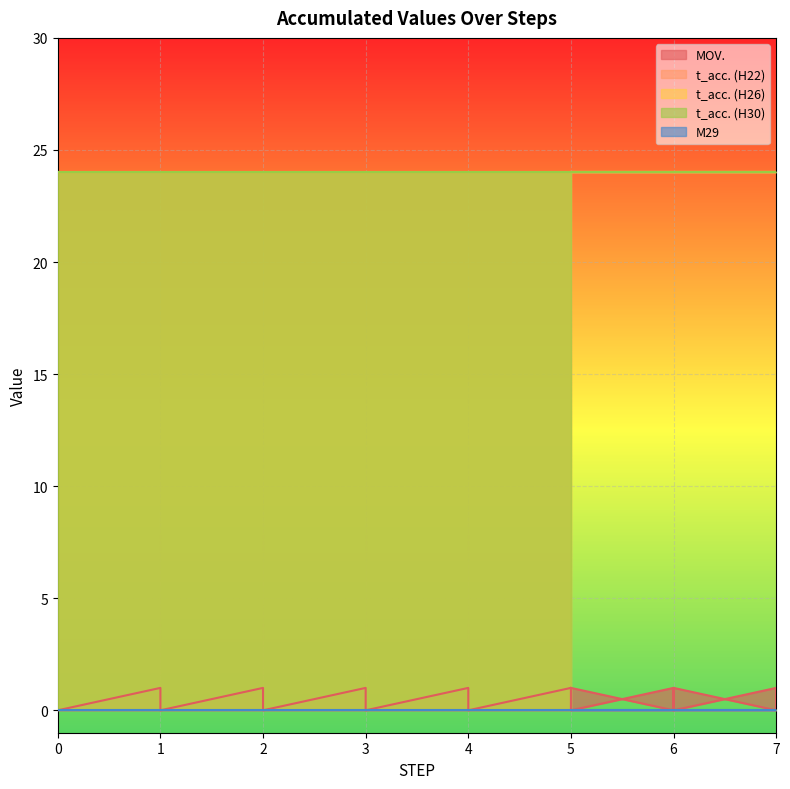

Reading left to right, list all the values displayed in this chart.

MOV.: 0	1	0	1	0	1	0	1	0	1	0	1	0	1	0	1	0	1	0	1
t_acc. (H22): 24	24	24	24	24	24	24	24	24	24	24	24	24	24	24	24	24	24	24	24
t_acc. (H26): 24	24	24	24	24	24	24	24	24	24	24	24	24	24	24	24	24	24	24	24
t_acc. (H30): 24	24	24	24	24	24	24	24	24	24	24	24	24	24	24	24	24	24	24	24
M29: 0	0	0	0	0	0	0	0	0	0	0	0	0	0	0	0	0	0	0	0